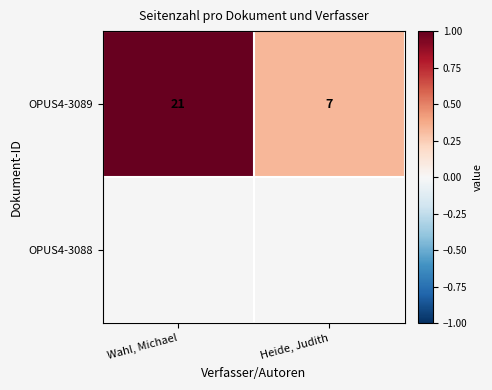

The OPUS4-3089 series shows 0.2 at Heide, Judith. True or false?

False